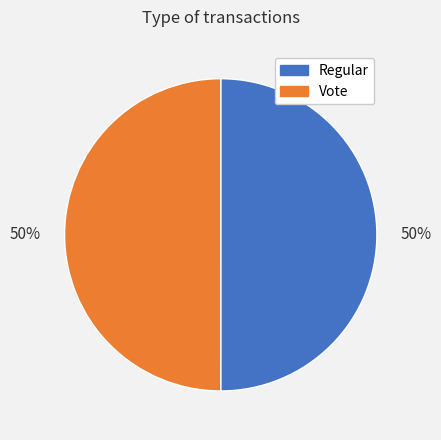

What is the ratio of the value at Vote to the value at Regular?

1.0